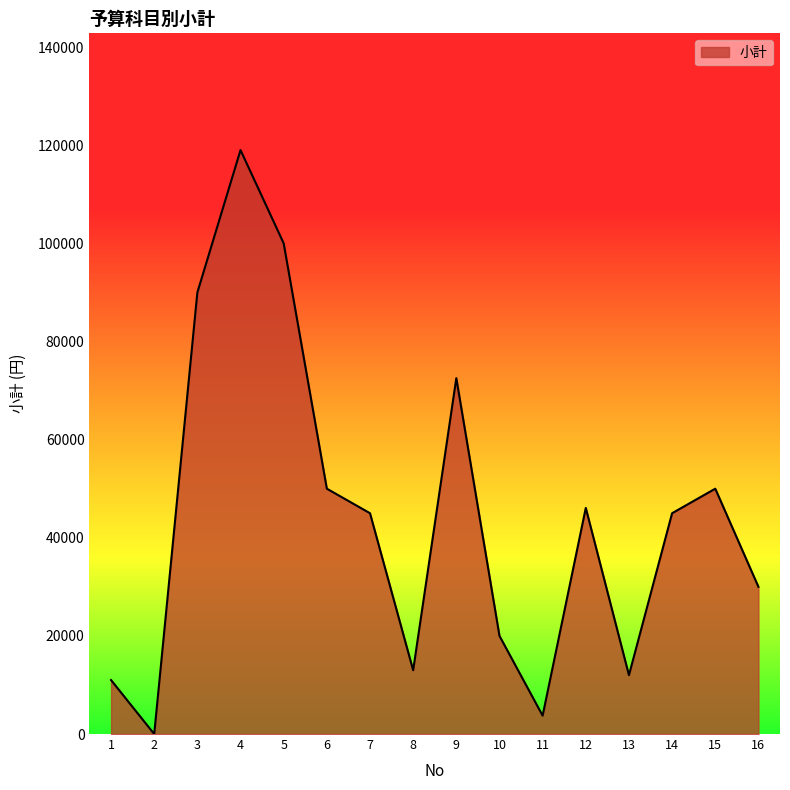

Reading right to left, extract all data points from this chart.

16=30000	15=50000	14=45000	13=12000	12=46080	11=3745	10=20000	9=72527	8=13000	7=45000	6=50000	5=100000	4=119000	3=90000	2=0	1=11000